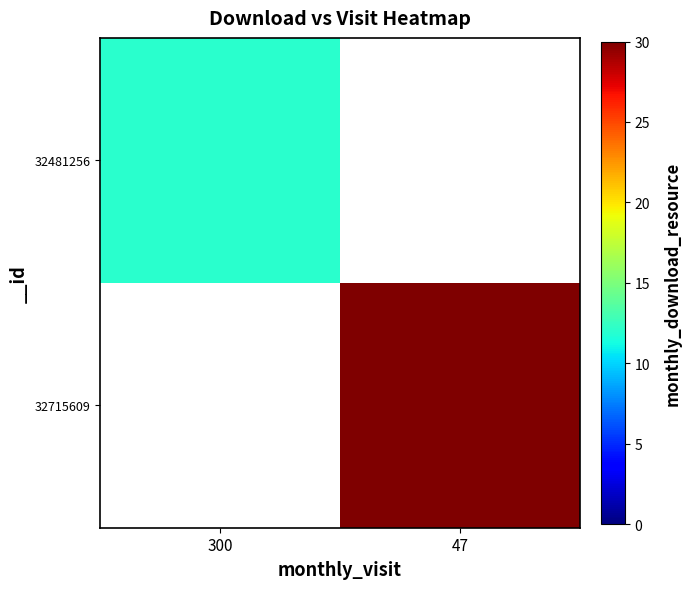

Which series has the largest range (max minus min)?

32481256